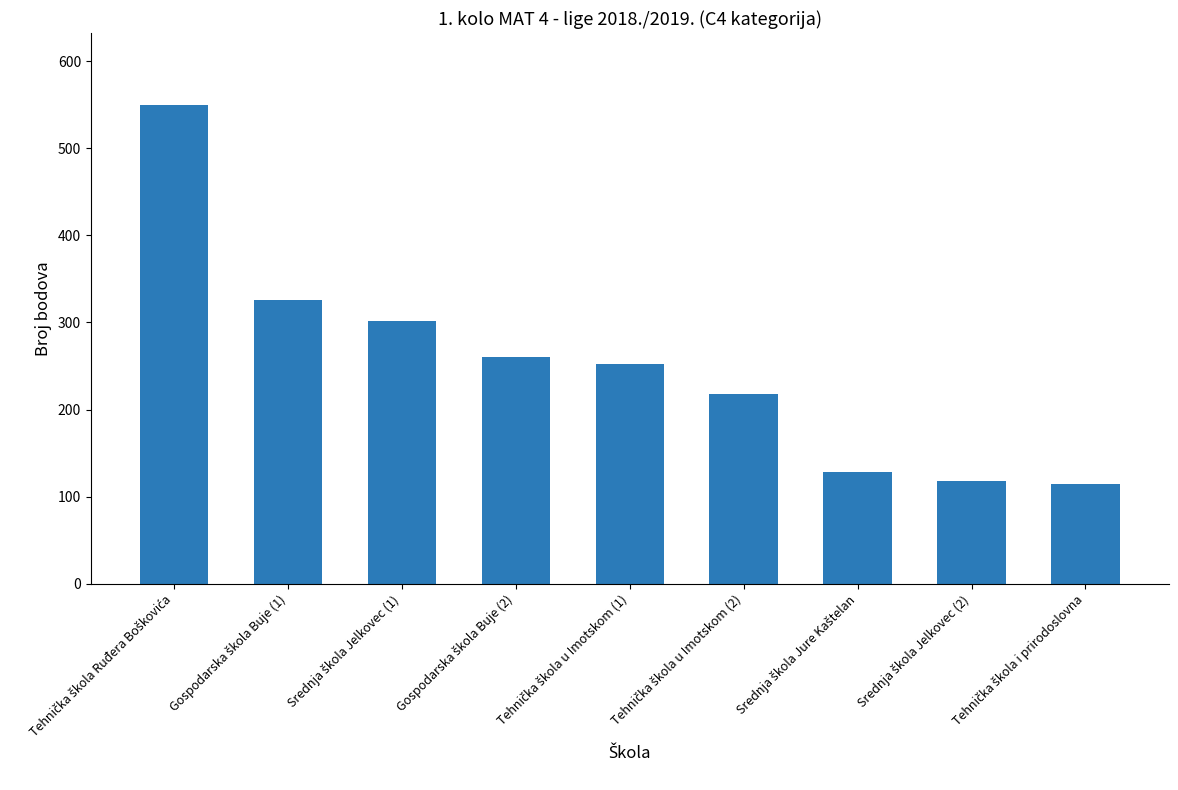

What is the value of the 9th bar from the left?

114